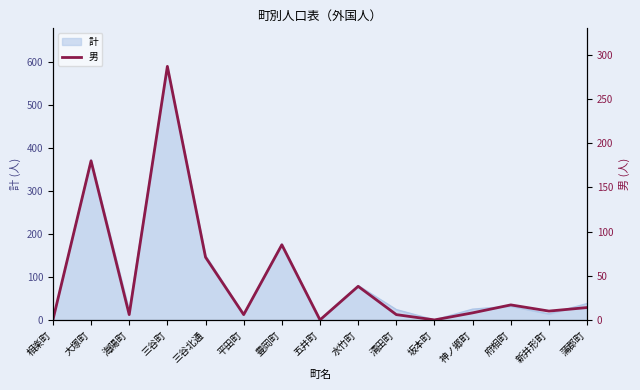

The value of 計 at 新井形町 is 14. True or false?

True